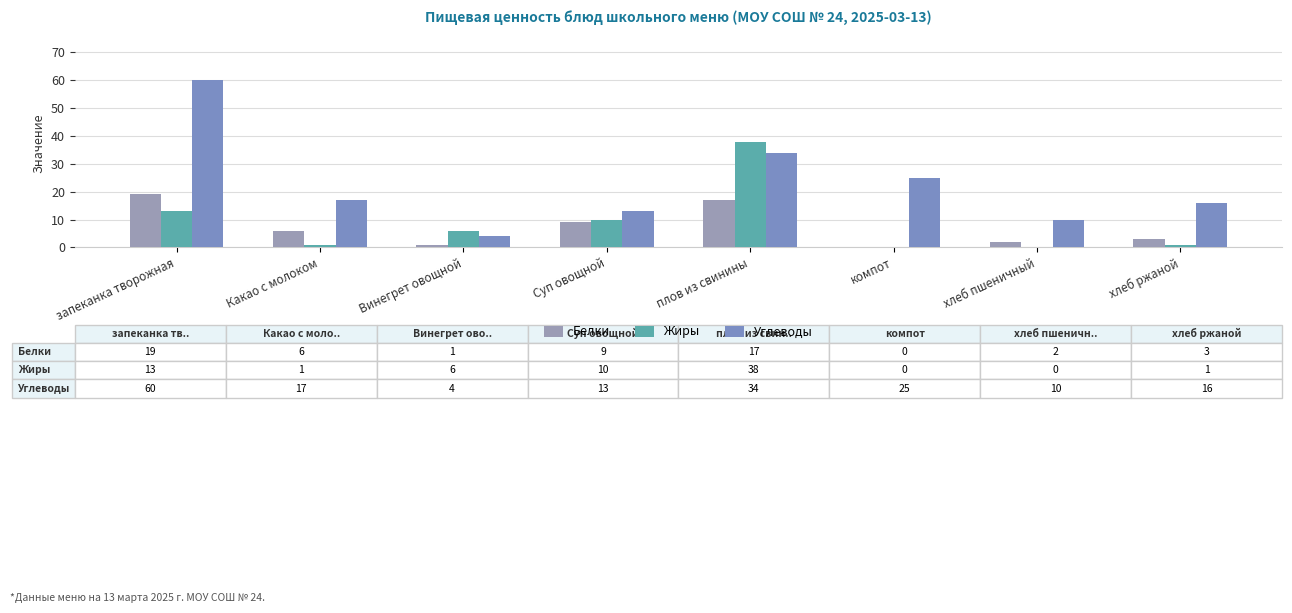

What is the label of the 1st bar from the left?

запеканка творожная